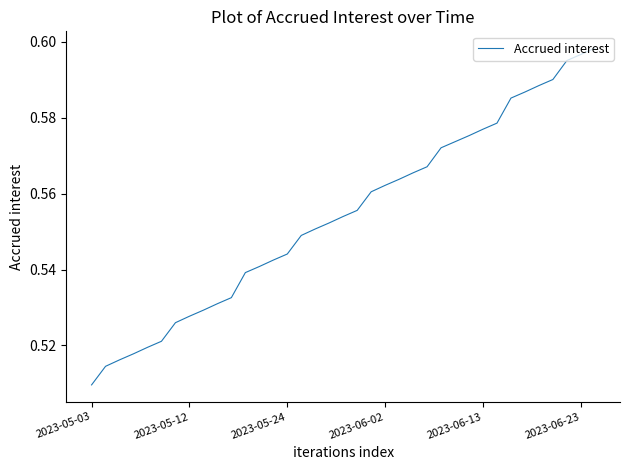

How many lines are shown in the chart?

1